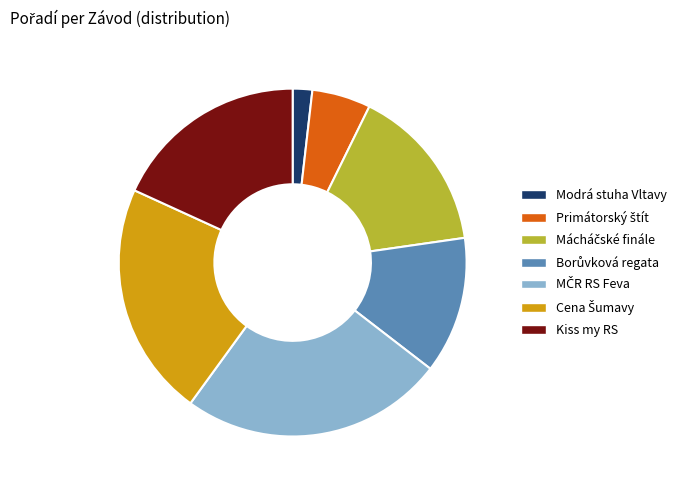

Does Modrá stuha Vltavy represent more than half of the total?

No